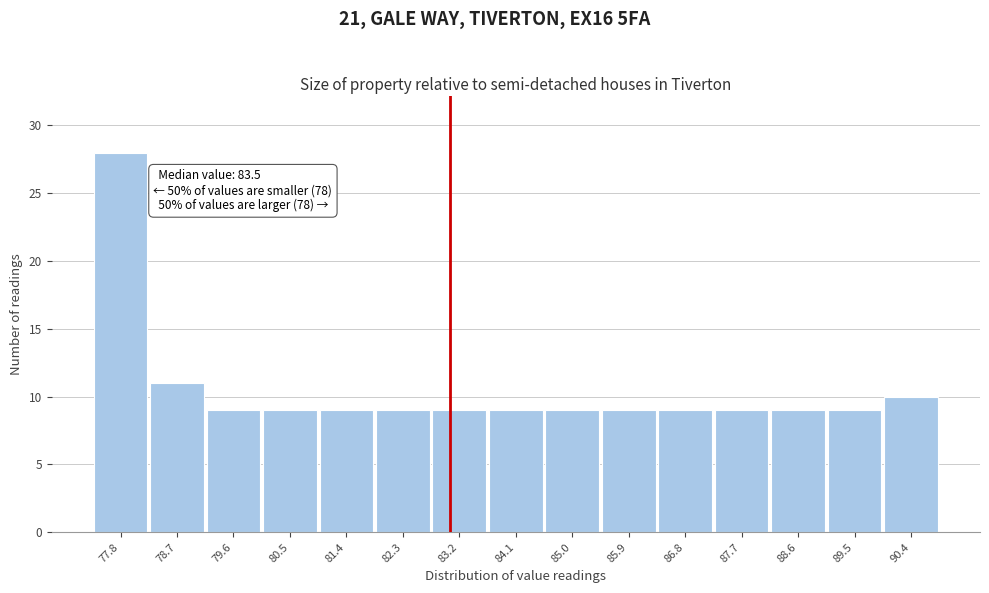

Reading right to left, list all the values displayed in this chart.

90.4=10	89.5=9	88.6=9	87.7=9	86.8=9	85.9=9	85.0=9	84.1=9	83.2=9	82.3=9	81.4=9	80.5=9	79.6=9	78.7=11	77.8=28